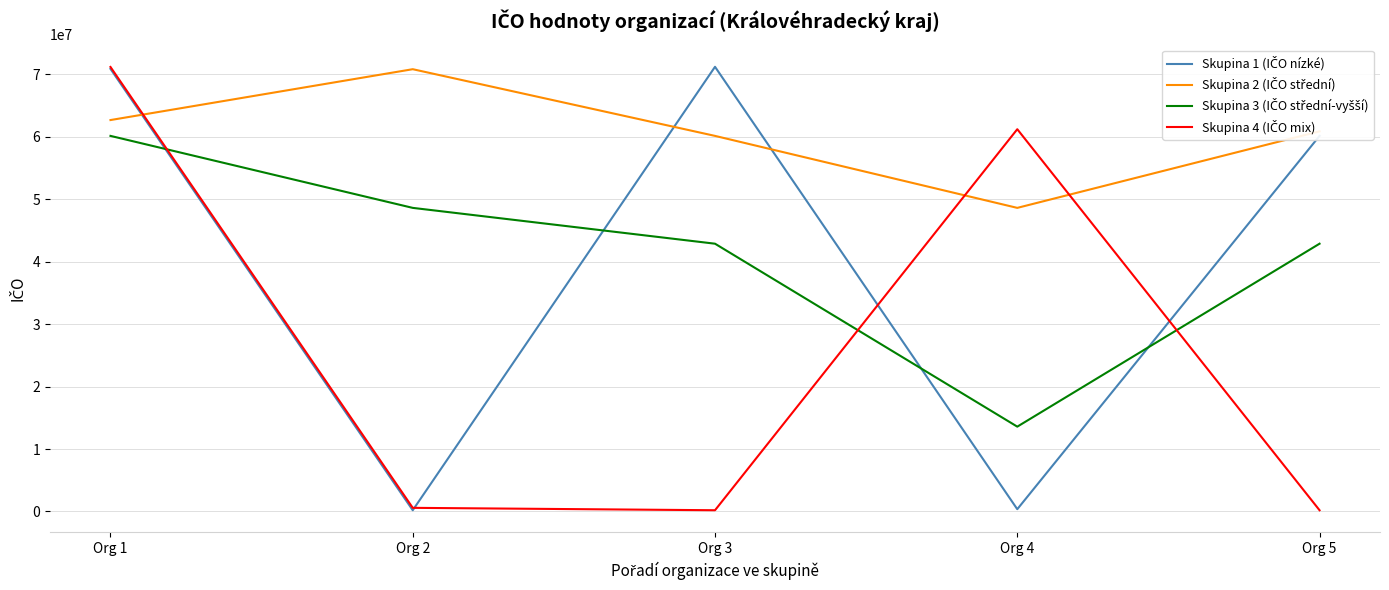

At which category is the sum across all series the highest?

Org 1